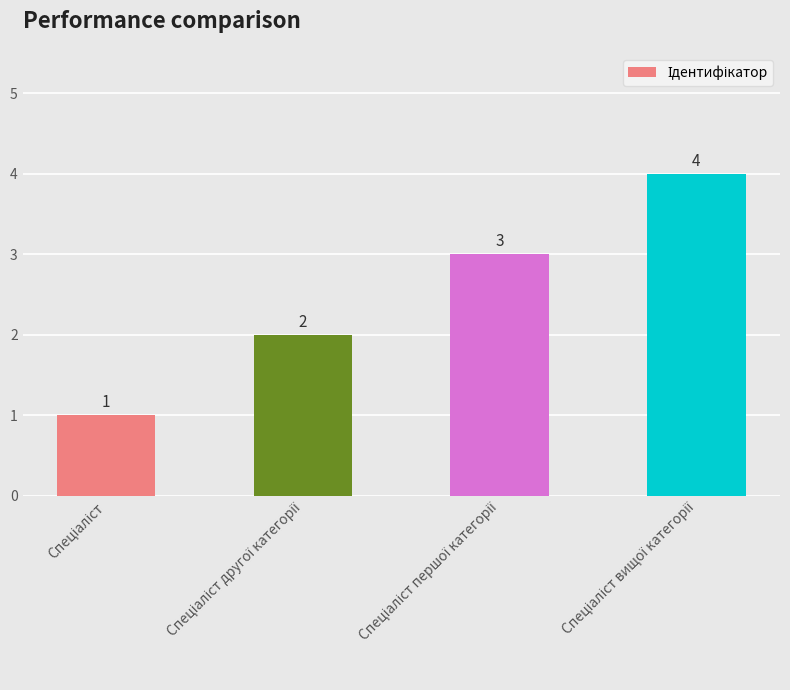

What is the greatest value displayed?

4